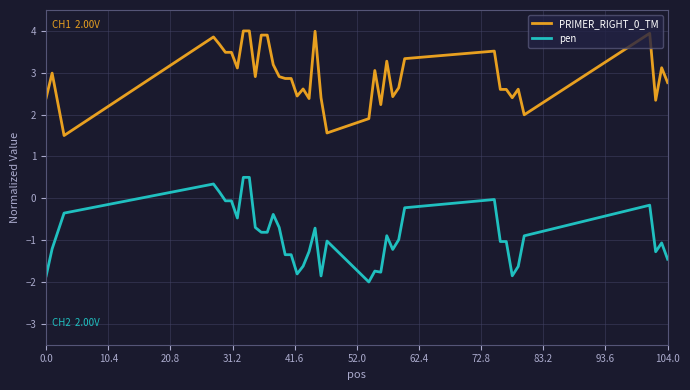

True or false: PRIMER_RIGHT_0_TM and pen cross at least once.

False